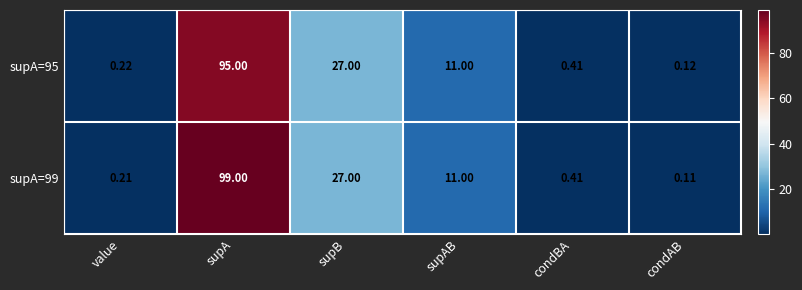

Which category has the highest value across all series?

supA